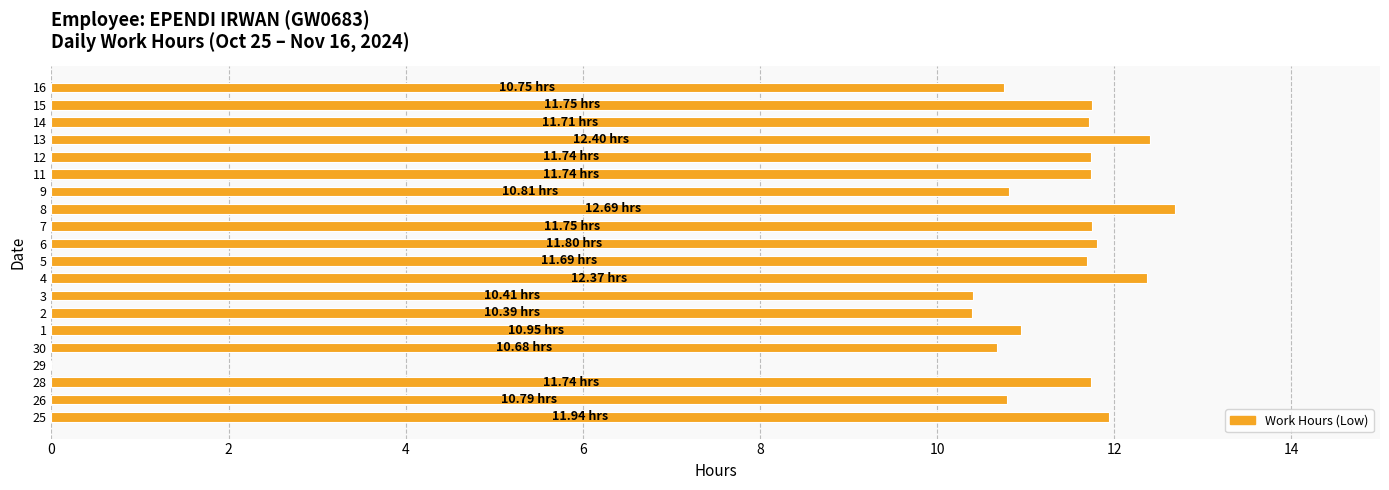

What is the sum of the values at 30 and 16?

21.4